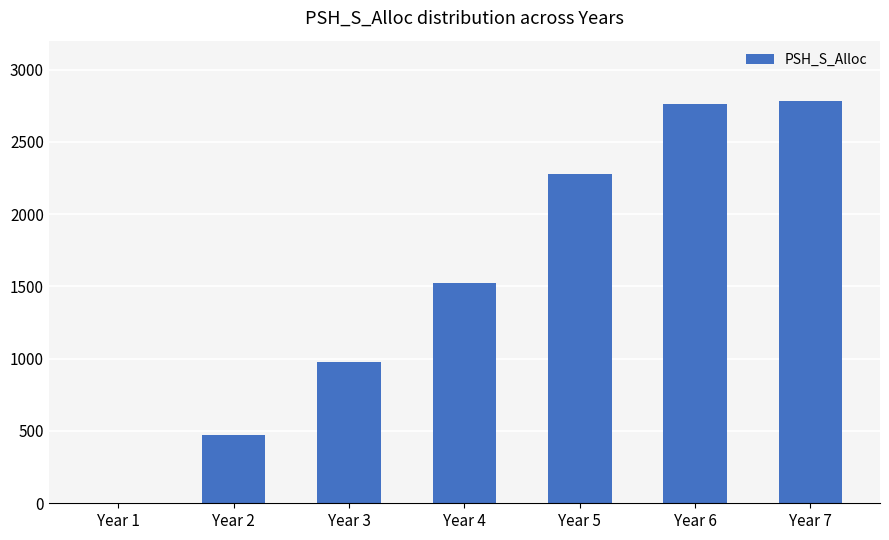

How many distinct data groups are displayed?

1